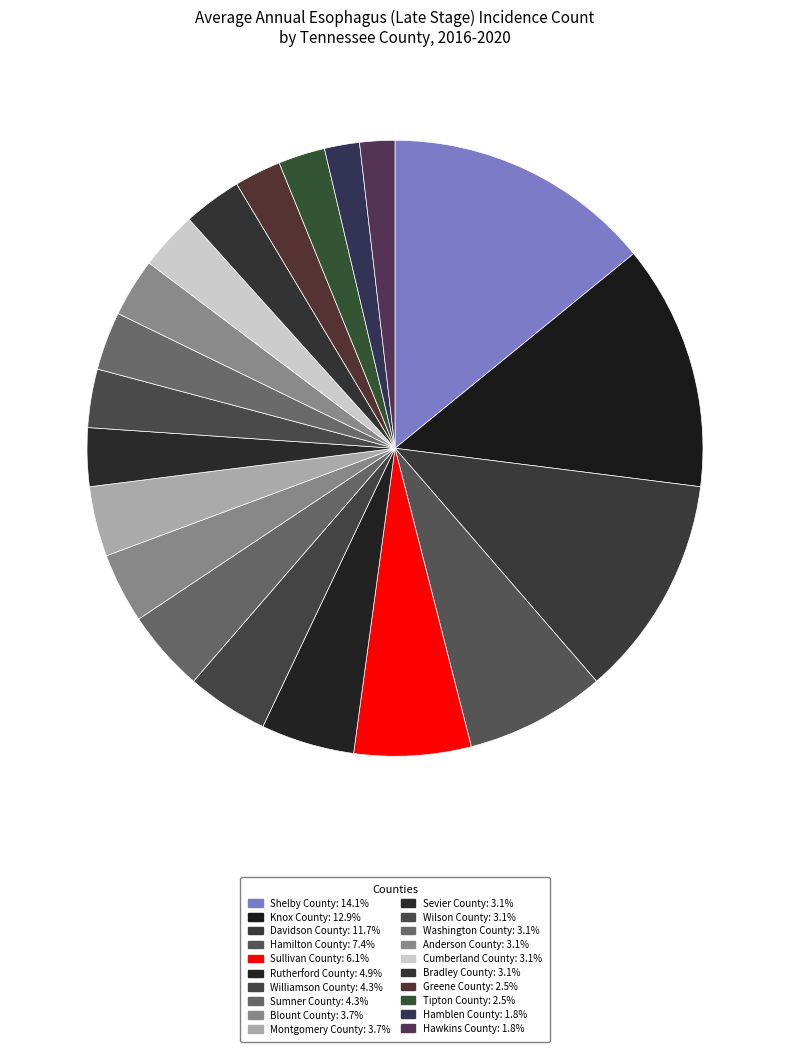

How many slices are in this pie chart?

20